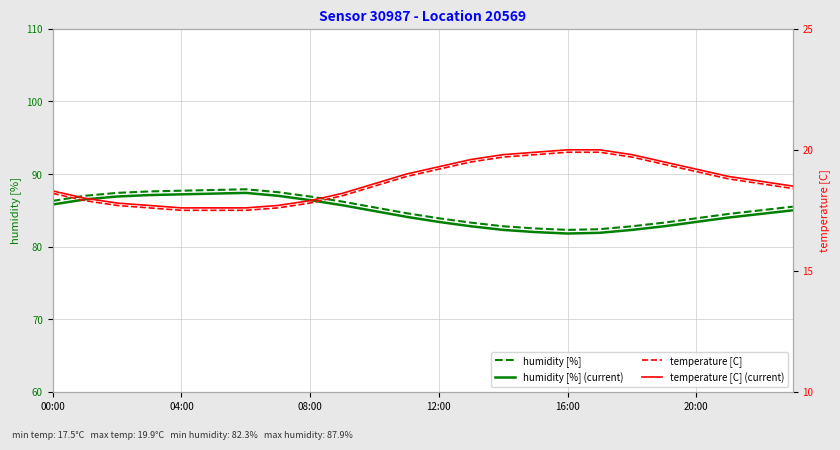

Which series changed the most between 10 and 21?

humidity [%]